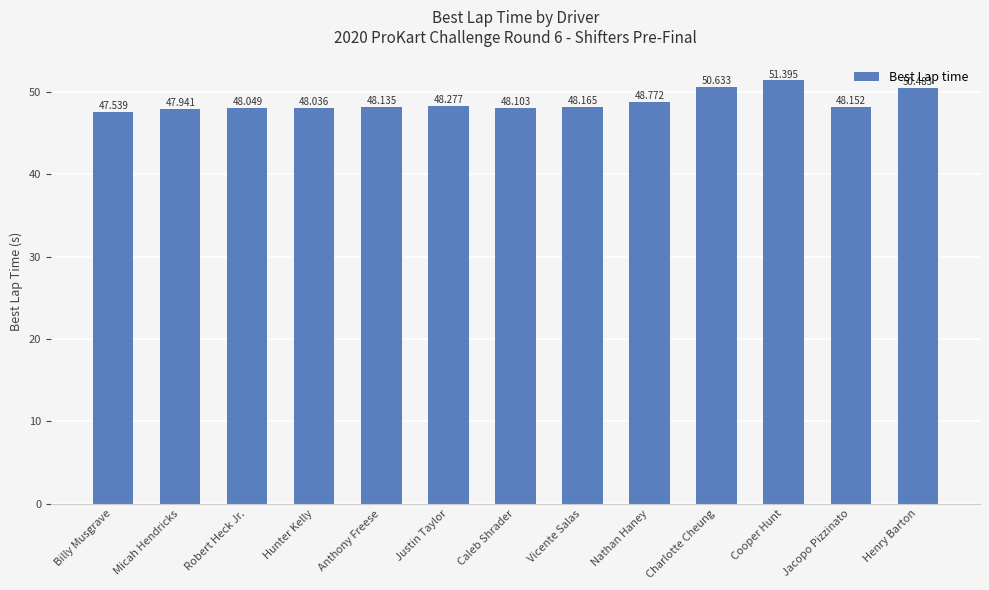

What is the change in value from Vicente Salas to Nathan Haney?

+0.6